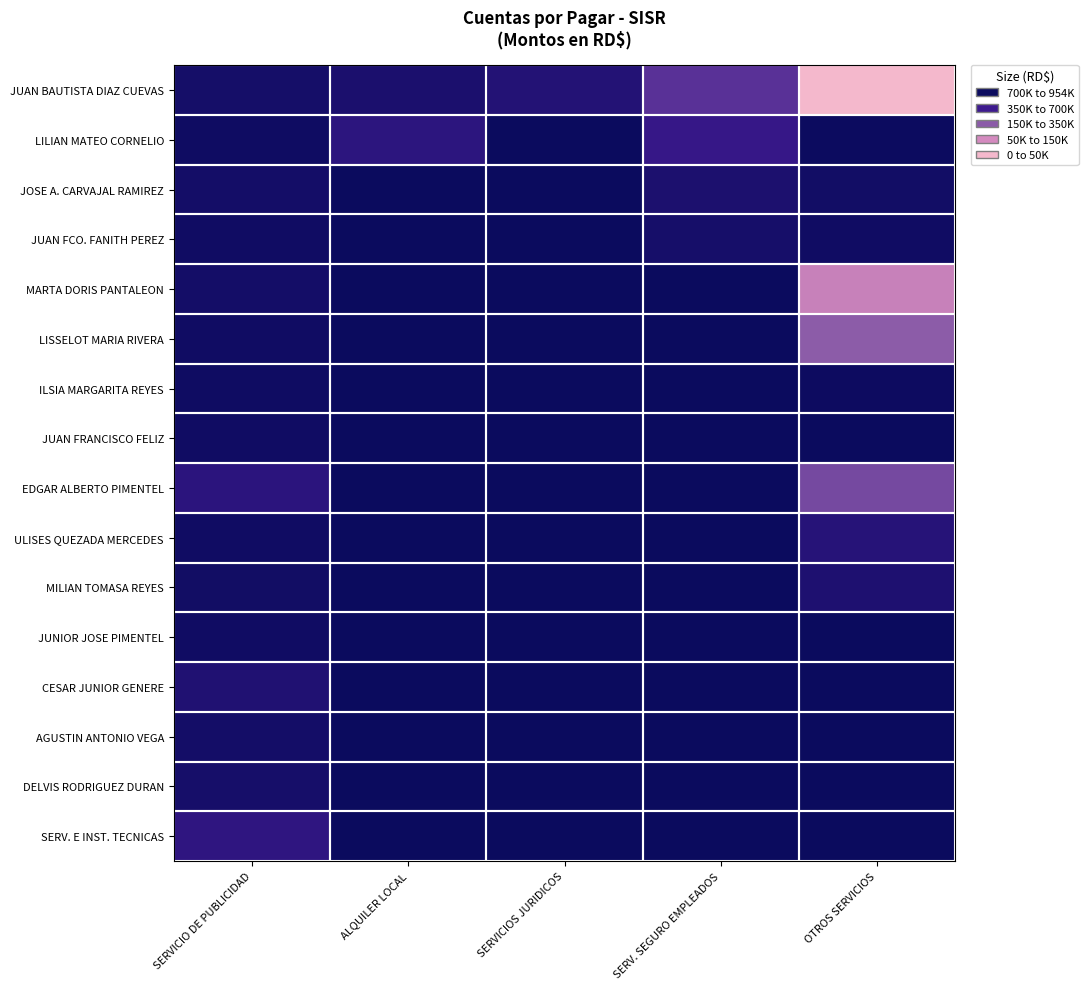

Which series has the widest spread of values?

JUAN BAUTISTA DIAZ CUEVAS